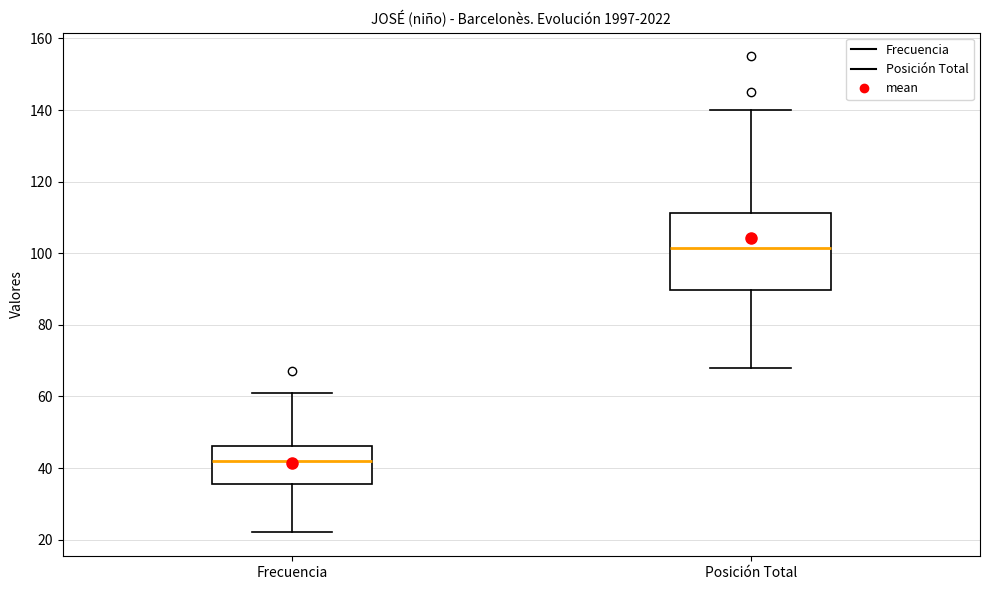

Reading left to right, read every box against the y-axis: the position of its median line, the range the box covers, and the ends of its whiskers. The values are not printed on the chart, so give them approximately, as read against the axis.

Frecuencia: median 42, box 36 to 46, whiskers 22 to 62
Posición Total: median 102, box 90 to 112, whiskers 68 to 140